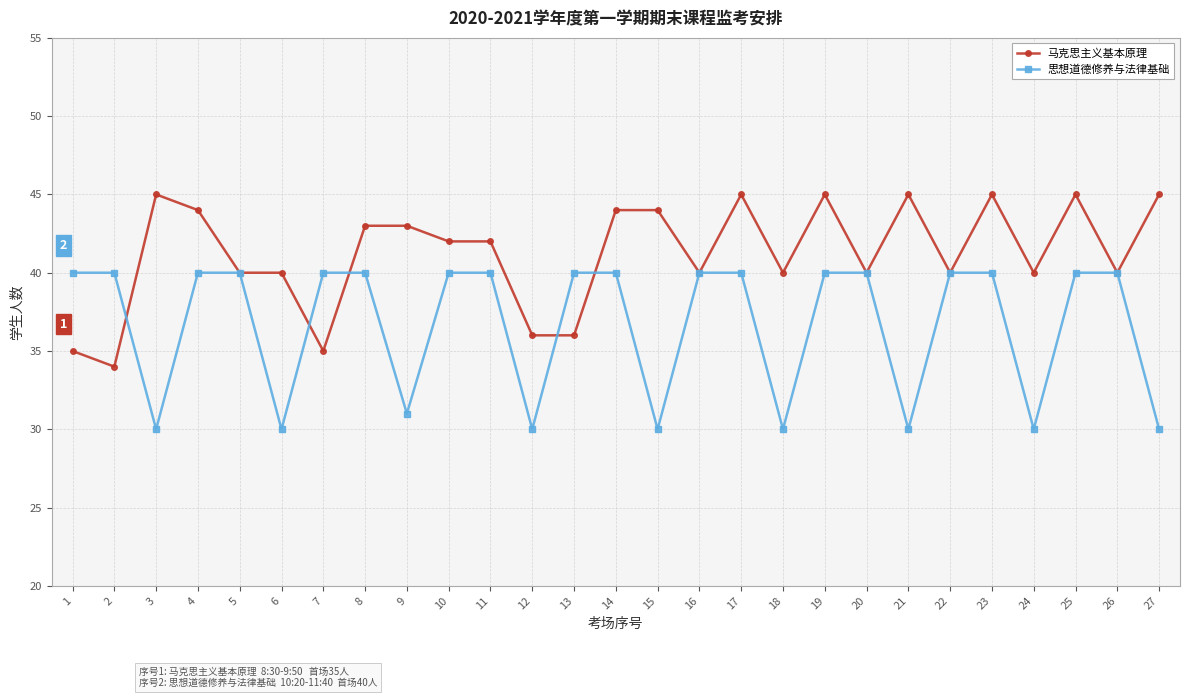

How many series are shown in this chart?

2